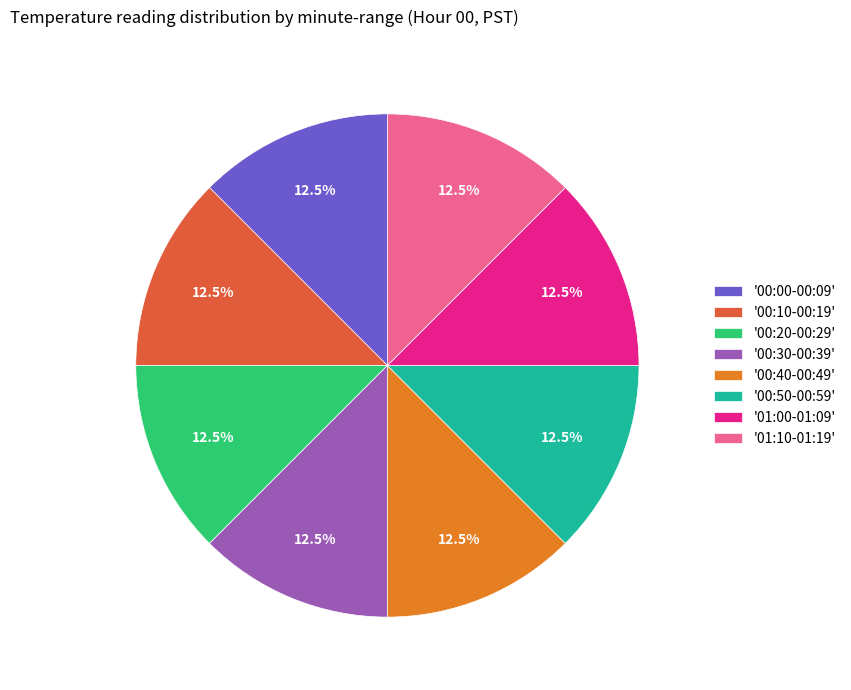

Is there any slice that represents more than half of the pie?

No